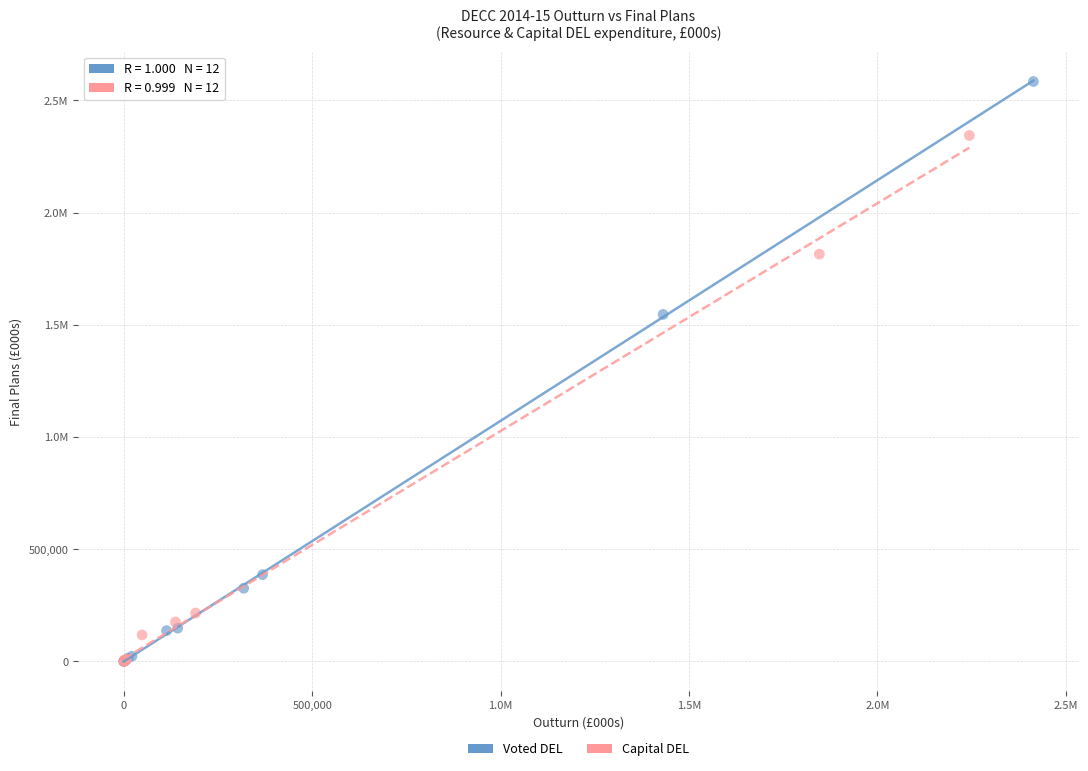

What are all the series names shown in the legend?

Voted DEL, Capital DEL